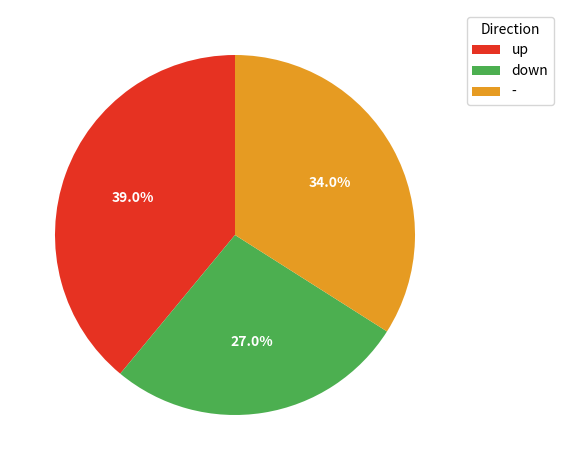

True or false: up accounts for 45% of the total.

False